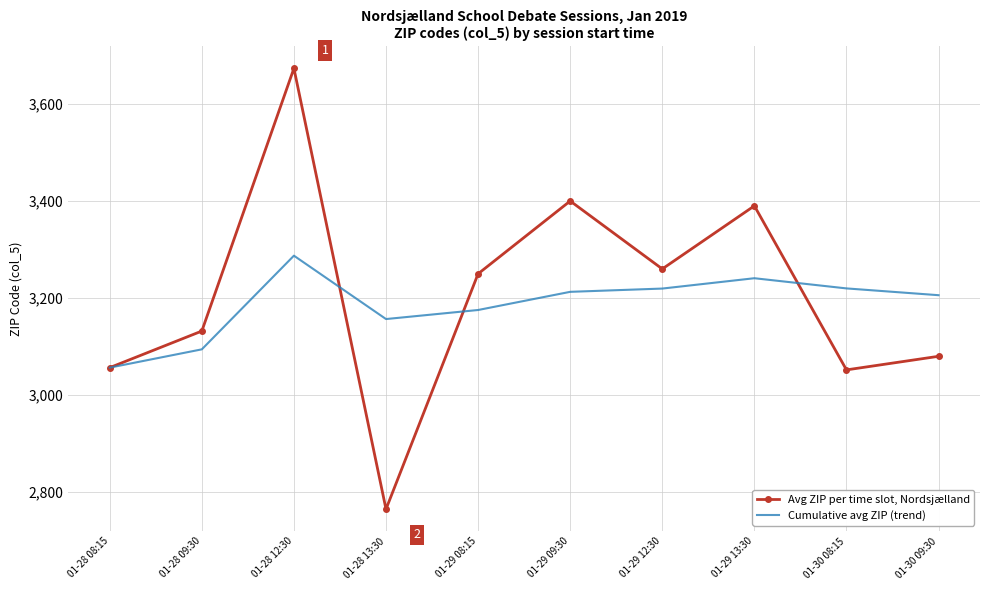

What is the sum of the Cumulative avg ZIP (trend) values at 01-29 08:15 and 01-28 09:30?

6269.7